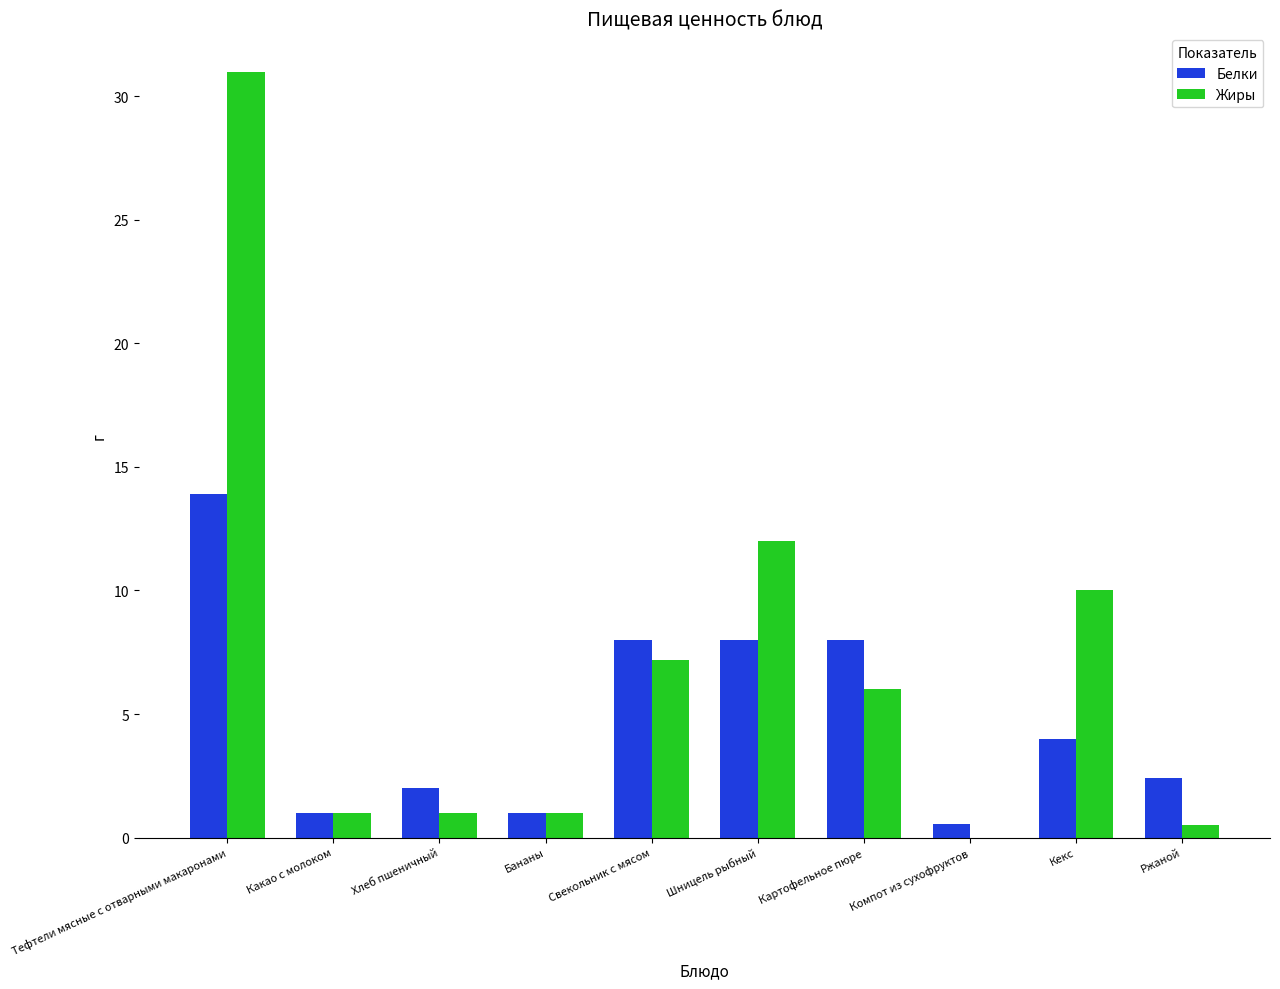

Does the chart contain stacked bars?

No